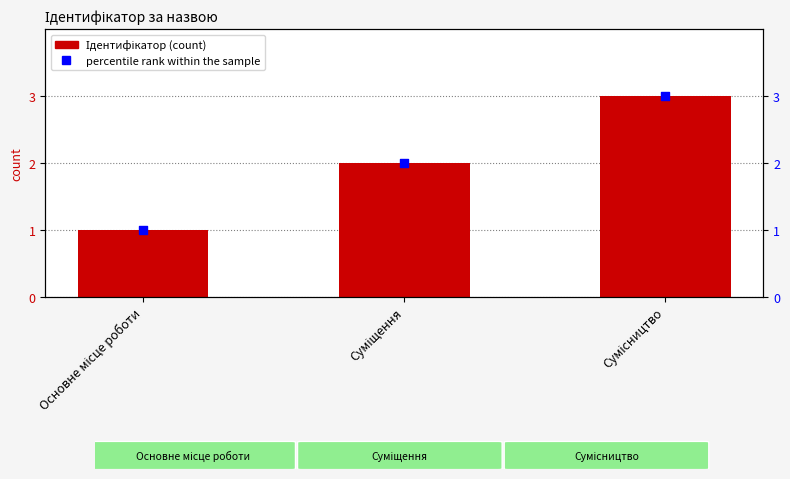

What is the total value across all series at Сумісництво?

6